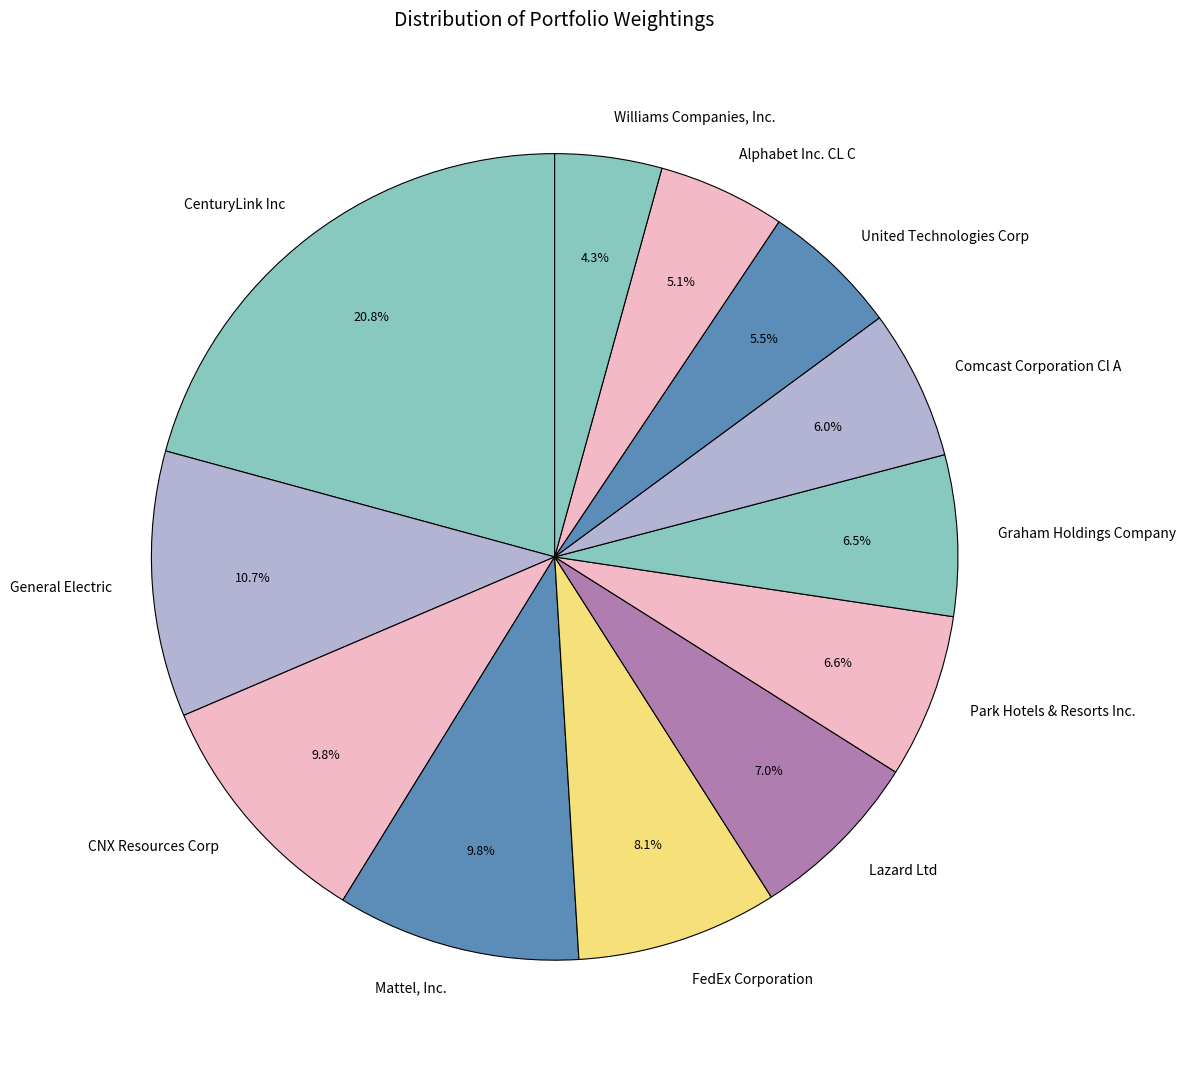

What is the ratio of the value at Mattel, Inc. to the value at Lazard Ltd?

1.4